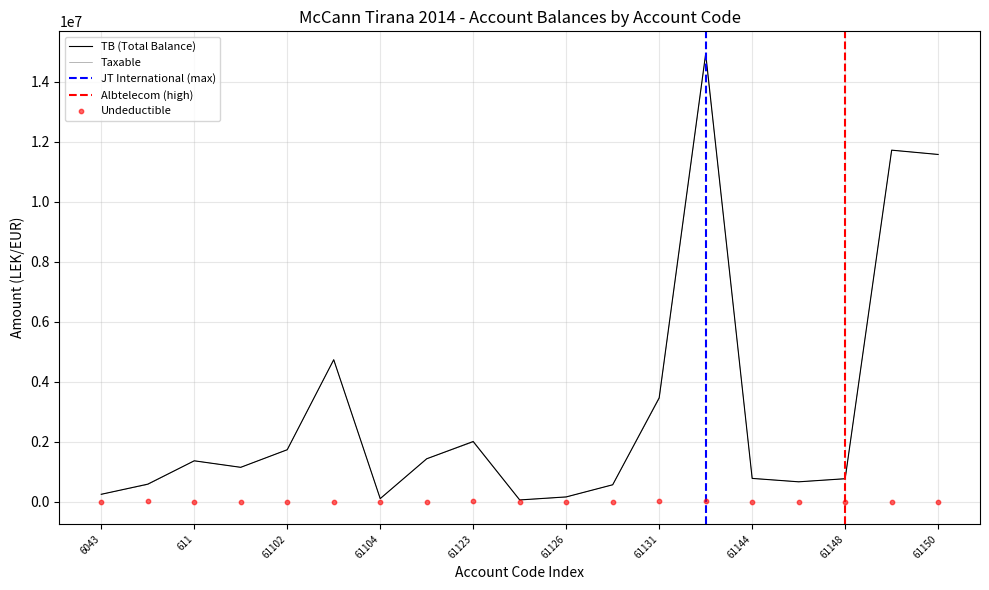

Which series reaches the maximum Y coordinate?

TB